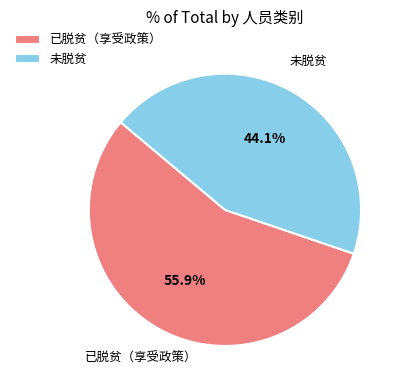

To the nearest percent, what is the difference between the 已脱贫（享受政策） and 未脱贫 slice percentages?

12%